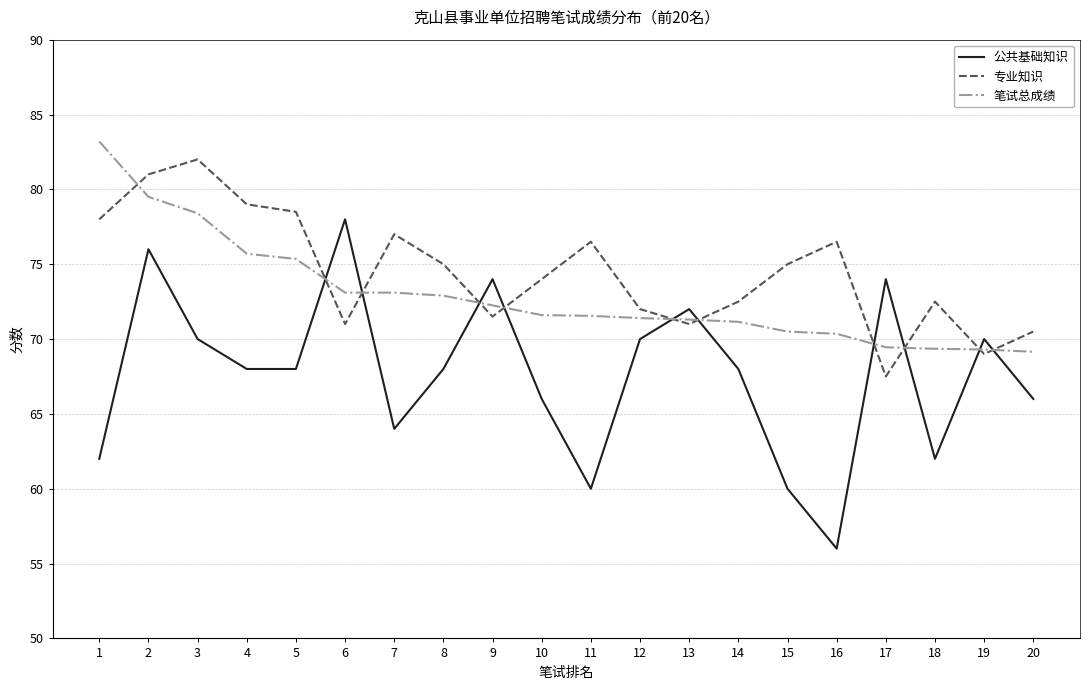

What is the difference between the second highest and minimum values in the 专业知识 series?

13.5